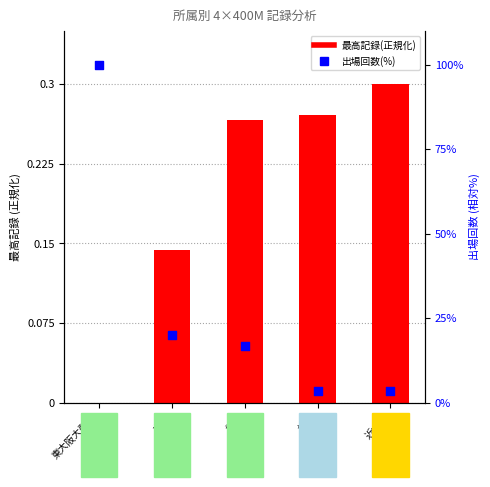

Is the value of 最高記録(正規化) at 摂津 greater than the value of 出場回数(%) at 枚方?

No